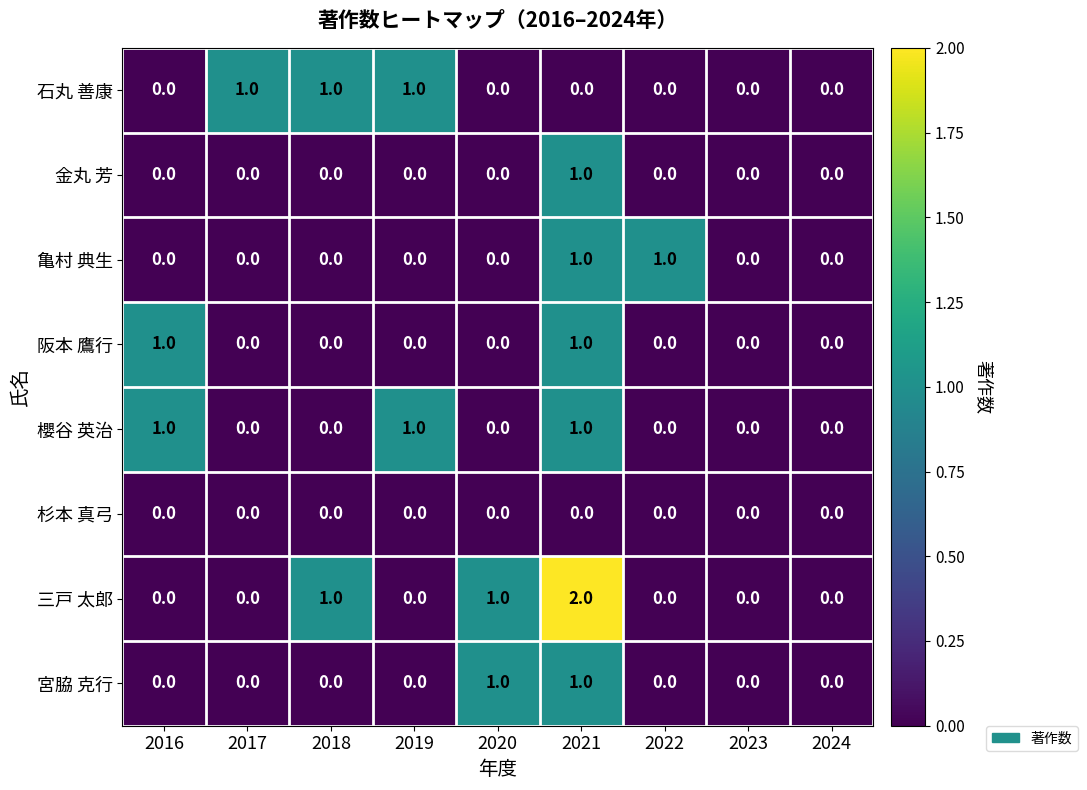

The value of 杉本 真弓 at 2017 is 0. True or false?

True